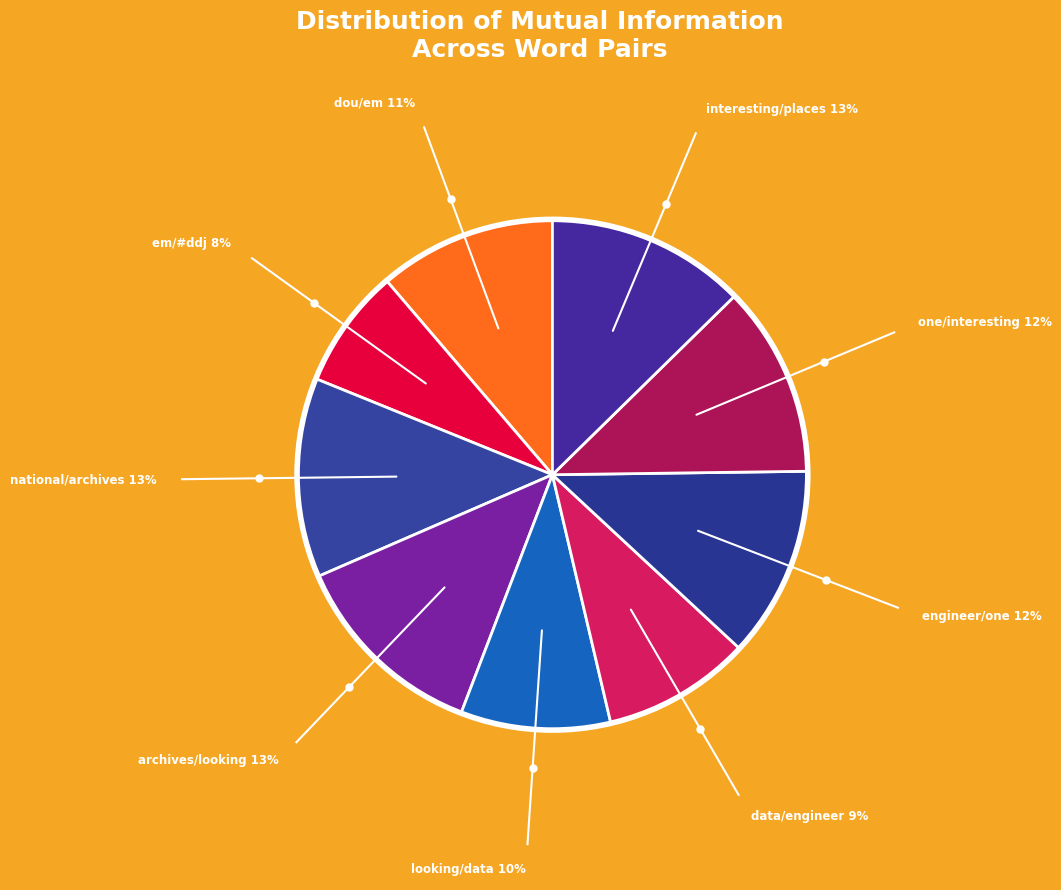

Which slice is the smallest?

em/#ddj